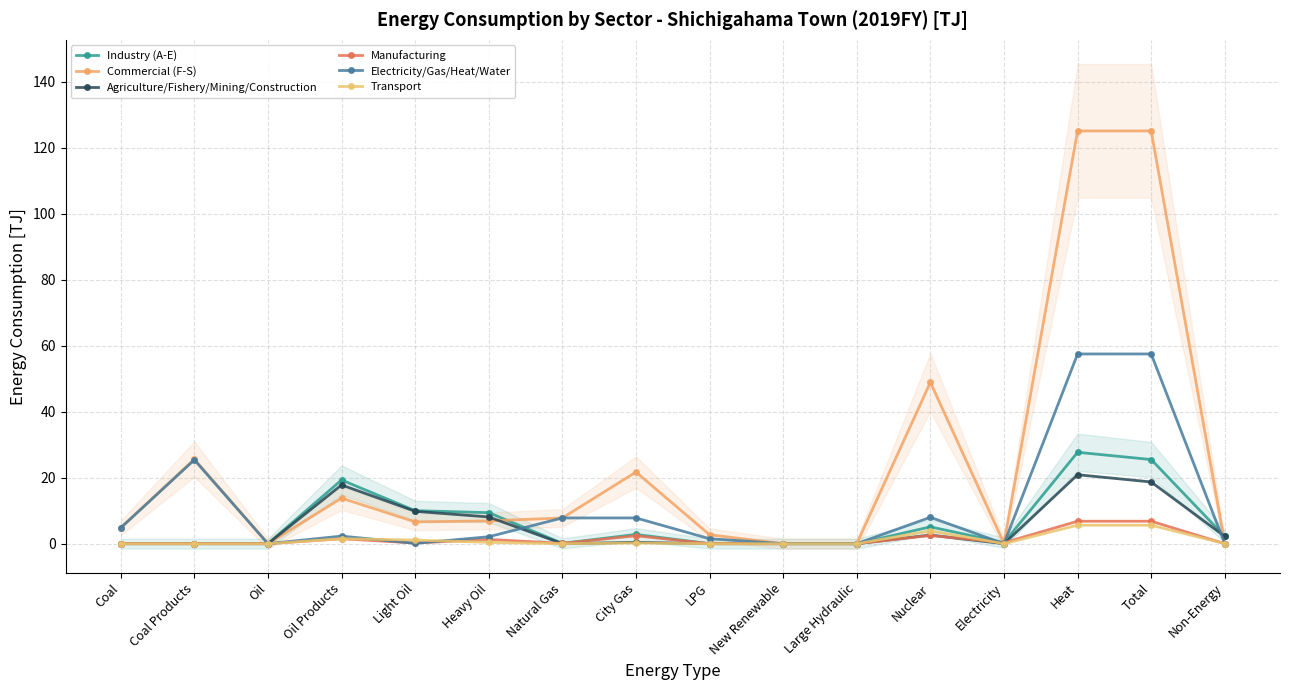

True or false: Transport and Agriculture/Fishery/Mining/Construction cross at least once.

False